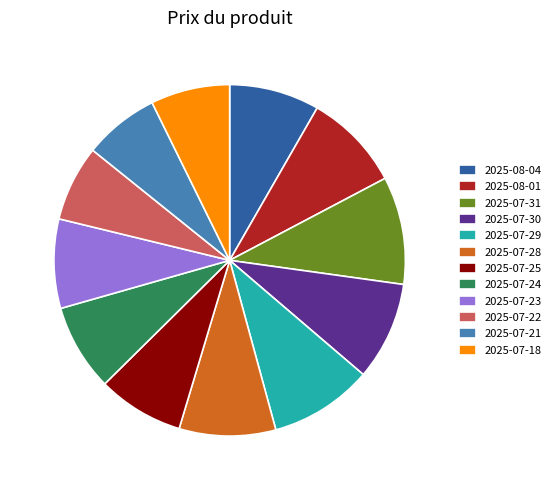

The 2025-07-21 slice represents 7% of the pie. True or false?

True